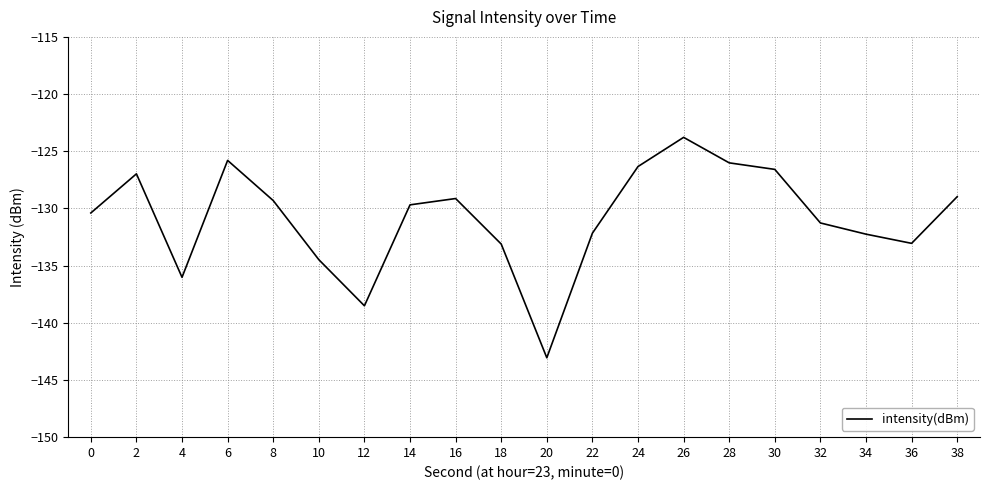

What is the sum of the values at 6 and 24?

-252.1